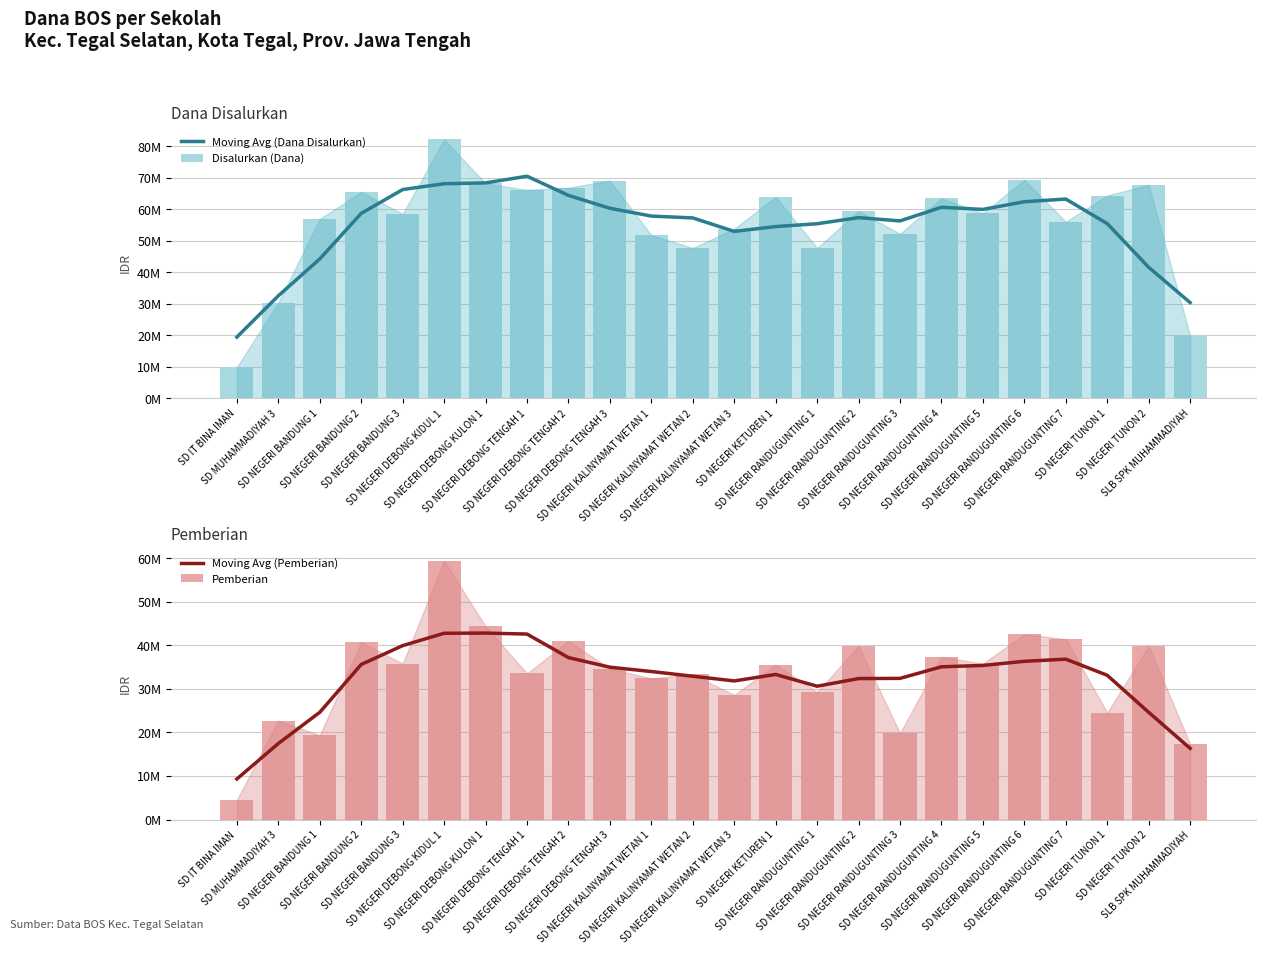

How many distinct data groups are displayed?

4